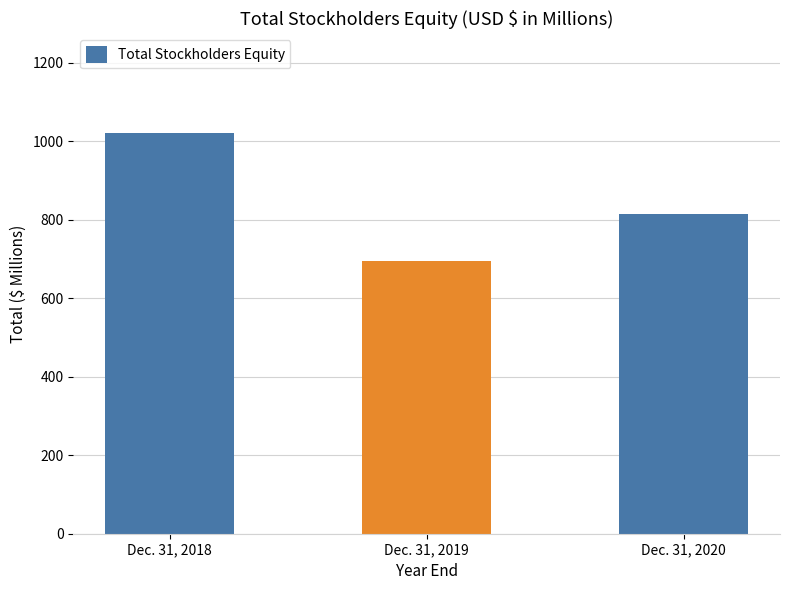

What is the smallest value displayed?

695